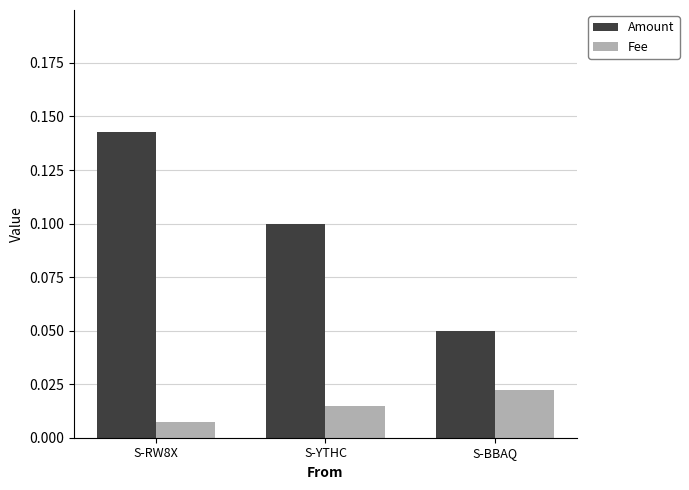

Is it true that Amount equals 0.0 at S-YTHC?

False